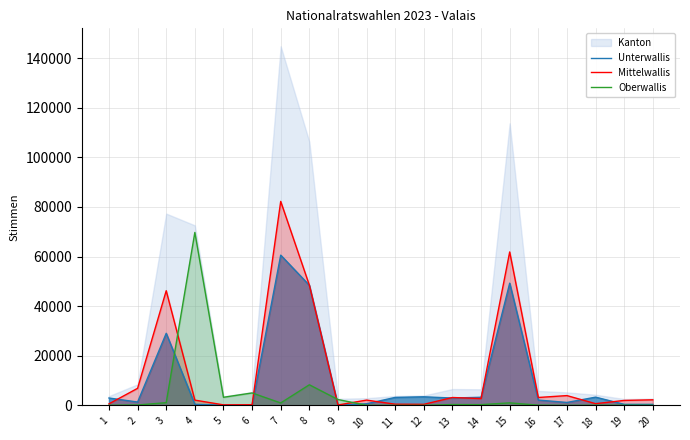

How many values in the Unterwallis series are below 2975?

10